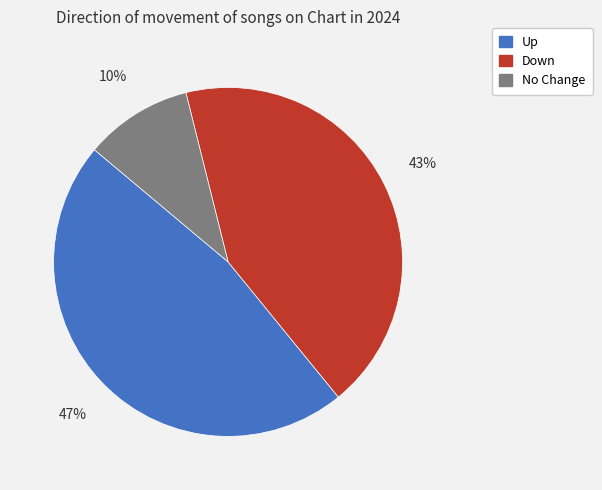

To the nearest percent, what is the difference between the largest and smallest slice percentages?

37%